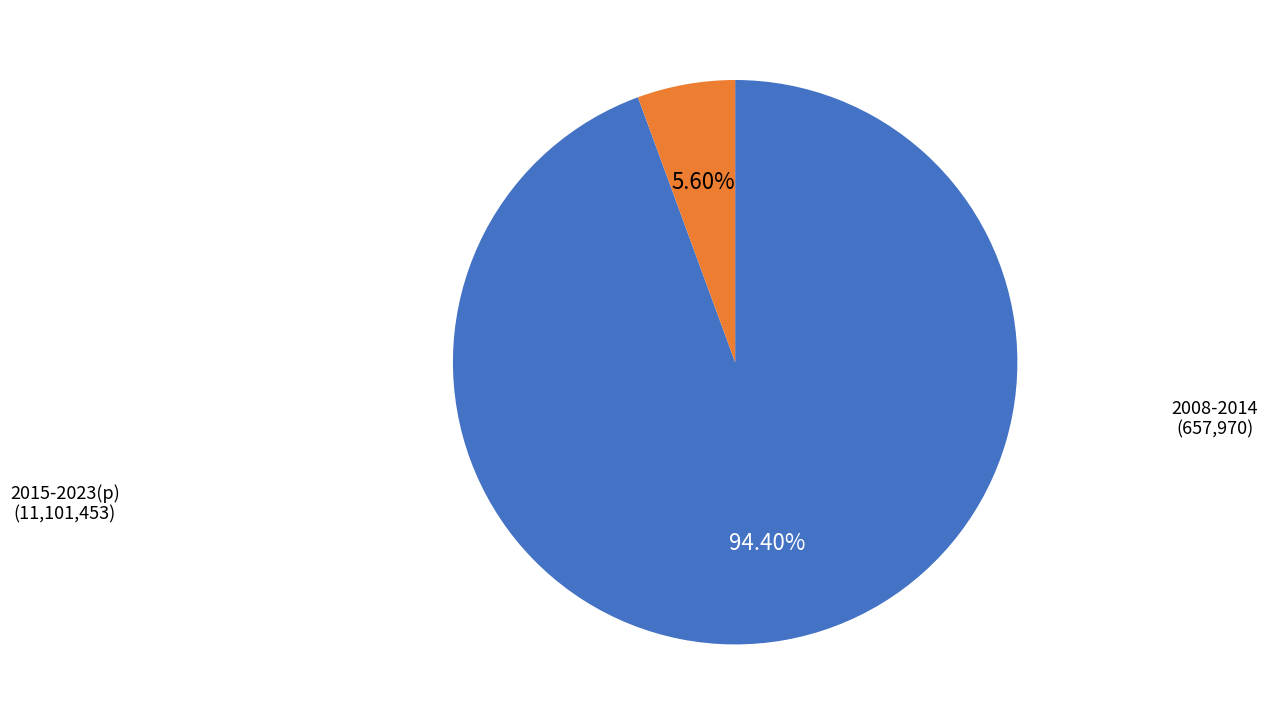

Does any single category account for the majority?

Yes